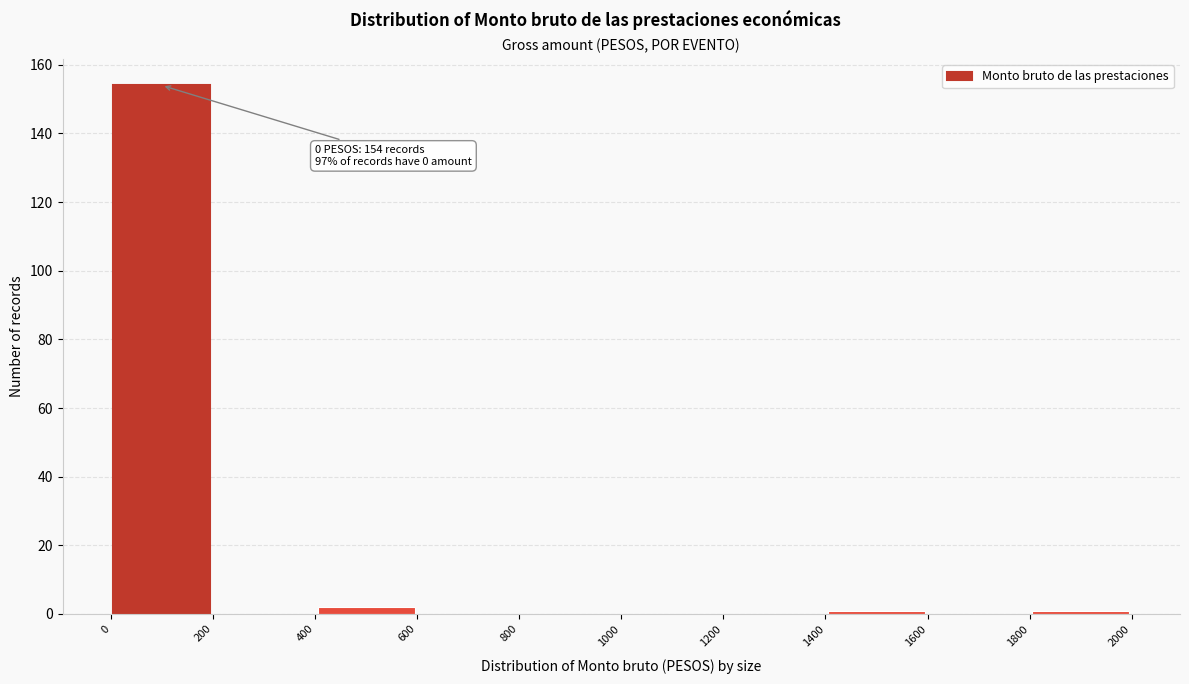

Which range on the x-axis has the tallest bar?

0 to 200